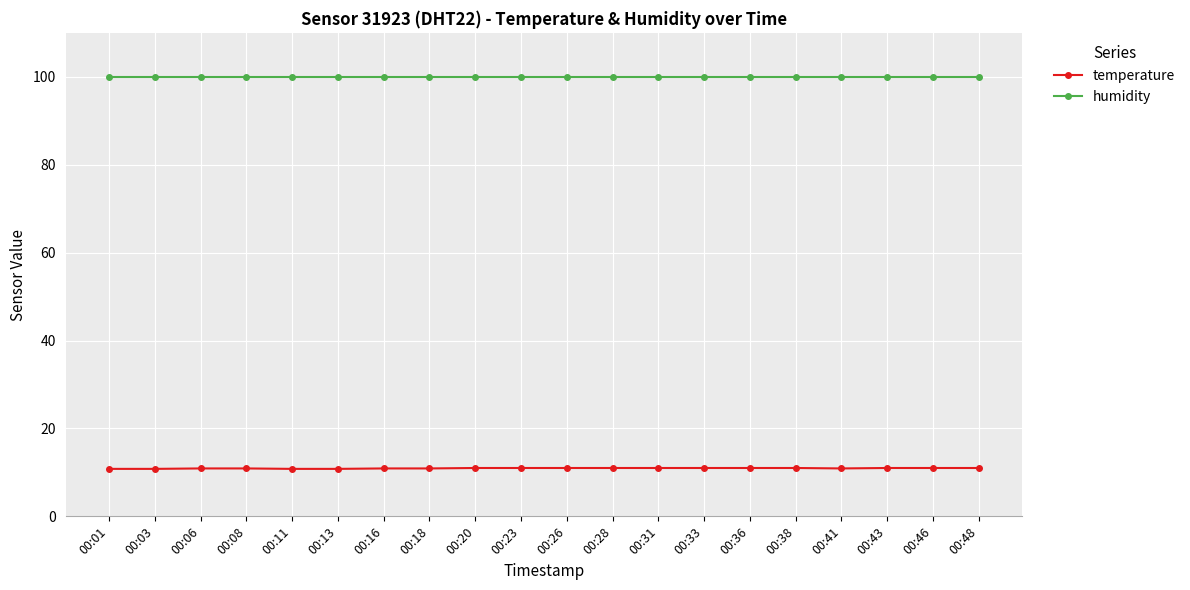

Is the value of humidity at 00:06 greater than the value of temperature at 00:31?

Yes